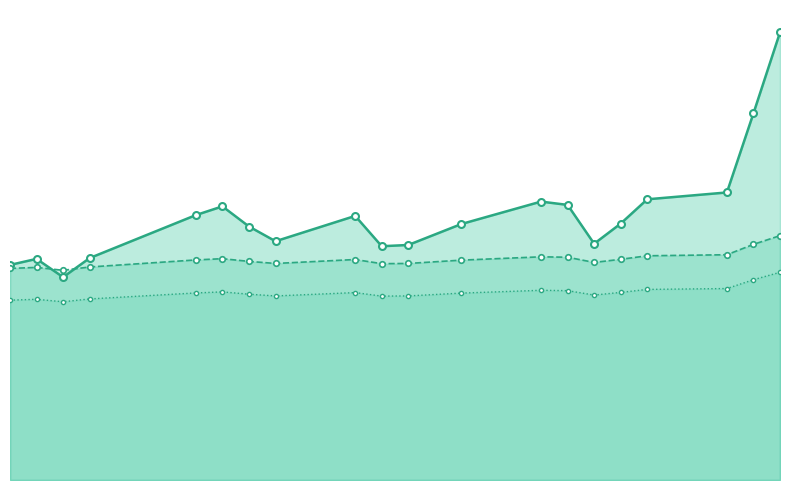

In Referenzpreis, how many points are lower than both neighbors (excluding endpoints)?

4